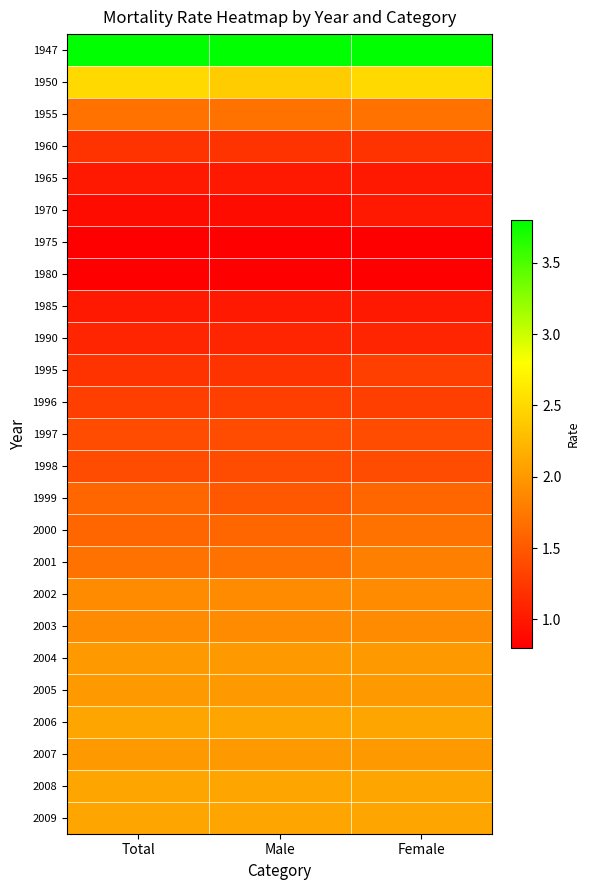

Reading right to left, transcribe all the data shown in this chart.

1947: Female=3.8	Male=3.8	Total=3.8
1950: Female=2.5	Male=2.4	Total=2.5
1955: Female=1.7	Male=1.7	Total=1.7
1960: Female=1.2	Male=1.2	Total=1.2
1965: Female=1.0	Male=1.0	Total=1.0
1970: Female=1.0	Male=0.9	Total=0.9
1975: Female=0.8	Male=0.8	Total=0.8
1980: Female=0.8	Male=0.8	Total=0.8
1985: Female=1.0	Male=1.0	Total=1.0
1990: Female=1.1	Male=1.1	Total=1.1
1995: Female=1.3	Male=1.2	Total=1.2
1996: Female=1.3	Male=1.3	Total=1.3
1997: Female=1.4	Male=1.4	Total=1.4
1998: Female=1.4	Male=1.4	Total=1.4
1999: Female=1.6	Male=1.5	Total=1.6
2000: Female=1.7	Male=1.6	Total=1.6
2001: Female=1.8	Male=1.7	Total=1.7
2002: Female=1.9	Male=1.9	Total=1.9
2003: Female=1.9	Male=1.9	Total=1.9
2004: Female=2.0	Male=2.0	Total=2.0
2005: Female=2.0	Male=2.0	Total=2.0
2006: Female=2.1	Male=2.1	Total=2.1
2007: Female=2.0	Male=2.0	Total=2.0
2008: Female=2.1	Male=2.1	Total=2.1
2009: Female=2.1	Male=2.1	Total=2.1